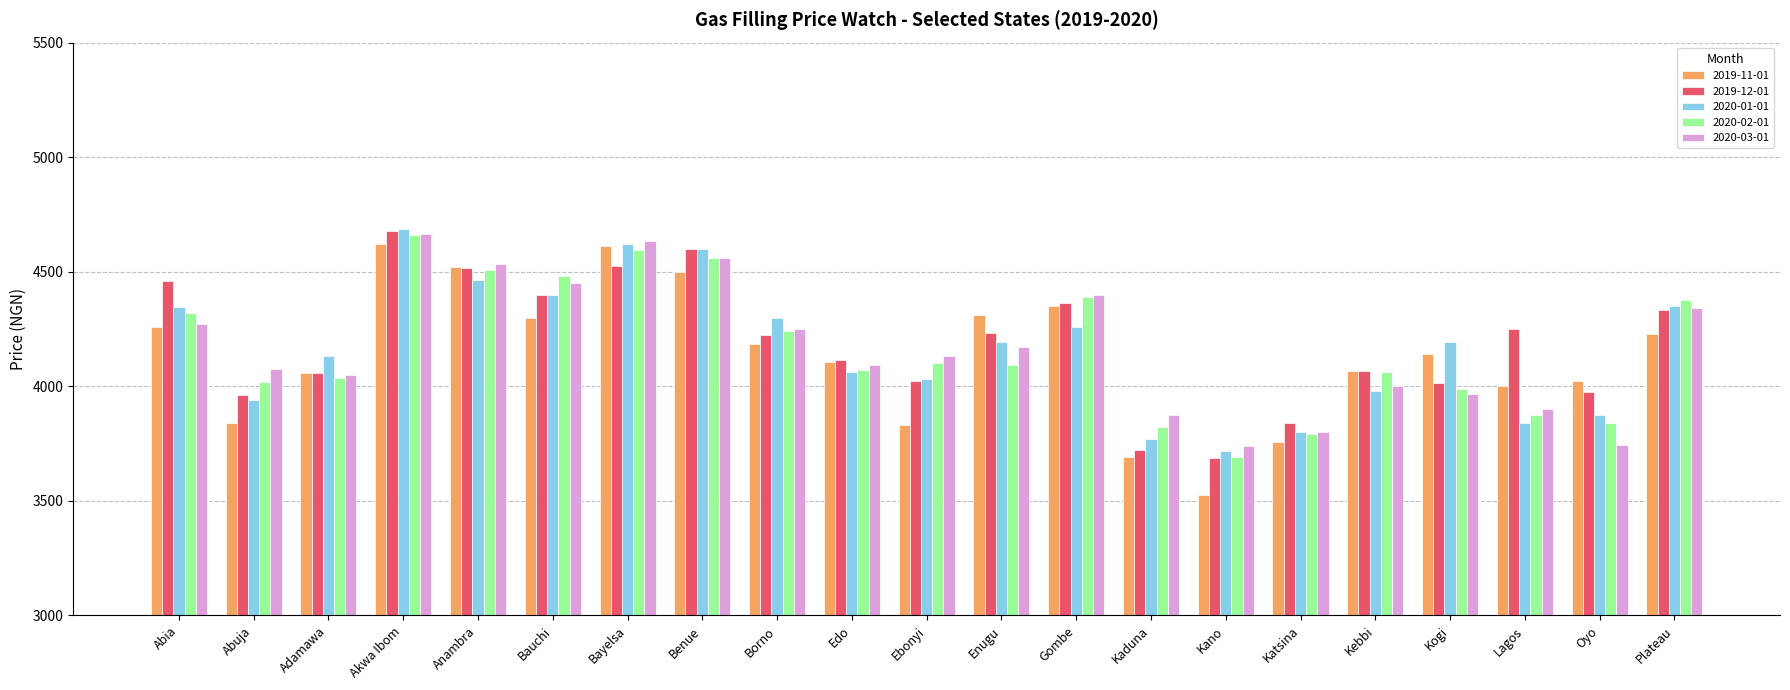

The value of 2020-03-01 at Ebonyi is 4131.7. True or false?

True